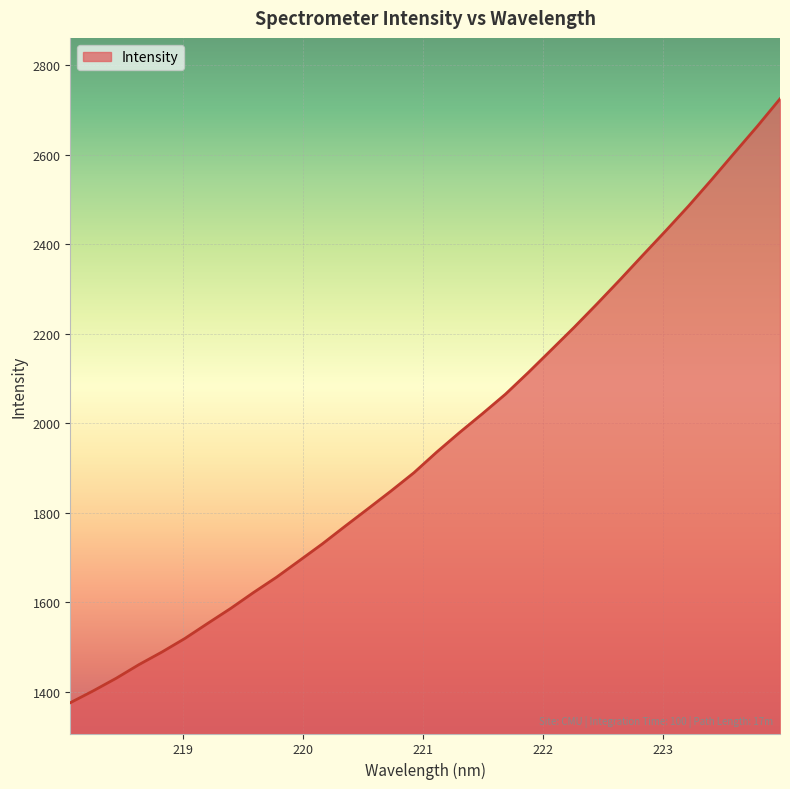

What is the maximum value shown in the chart?

2725.2